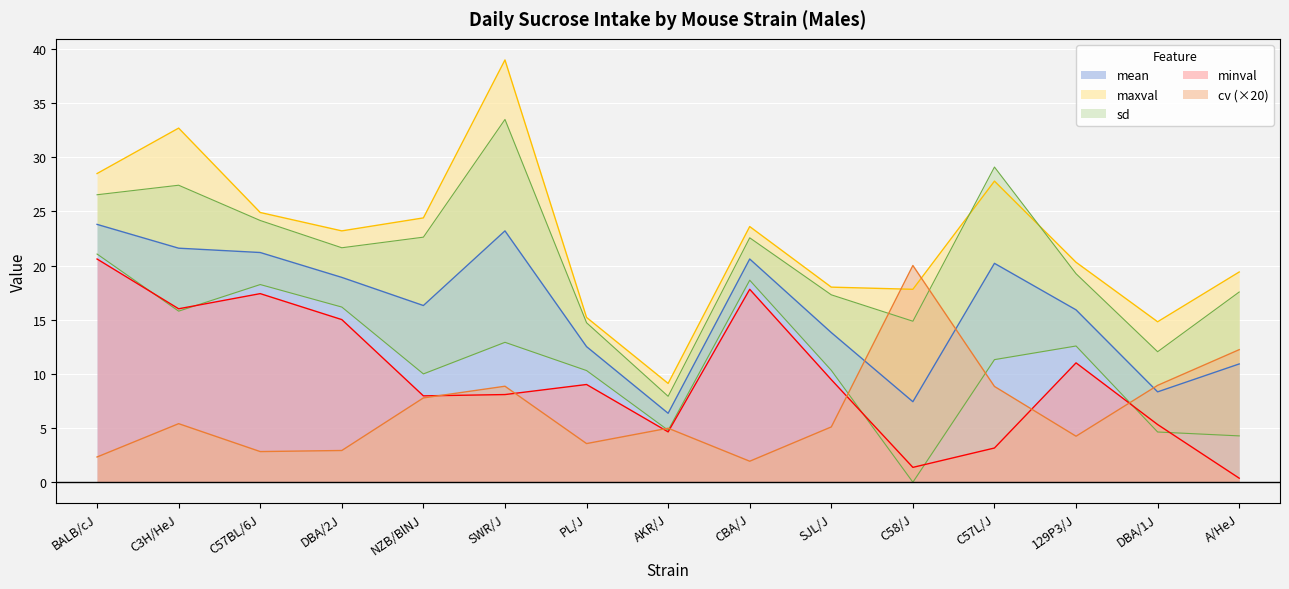

Is it true that mean equals 21.6 at C3H/HeJ?

True